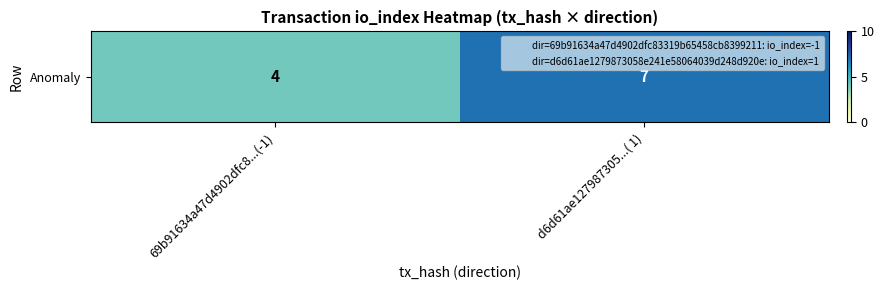

The value at d6d61ae127987305...( 1) is 7. True or false?

True